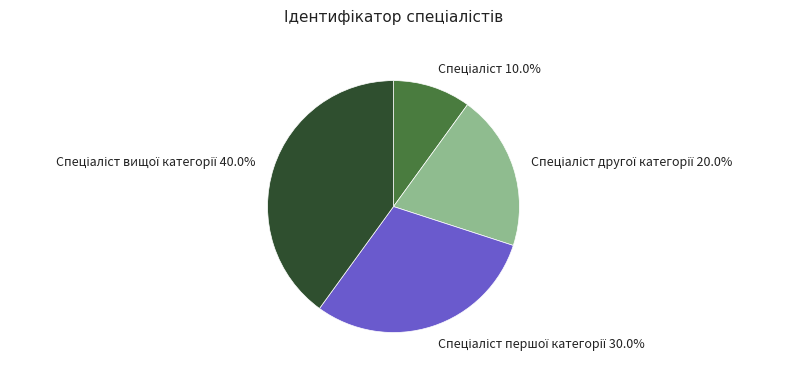

Is there any slice that represents more than half of the pie?

No